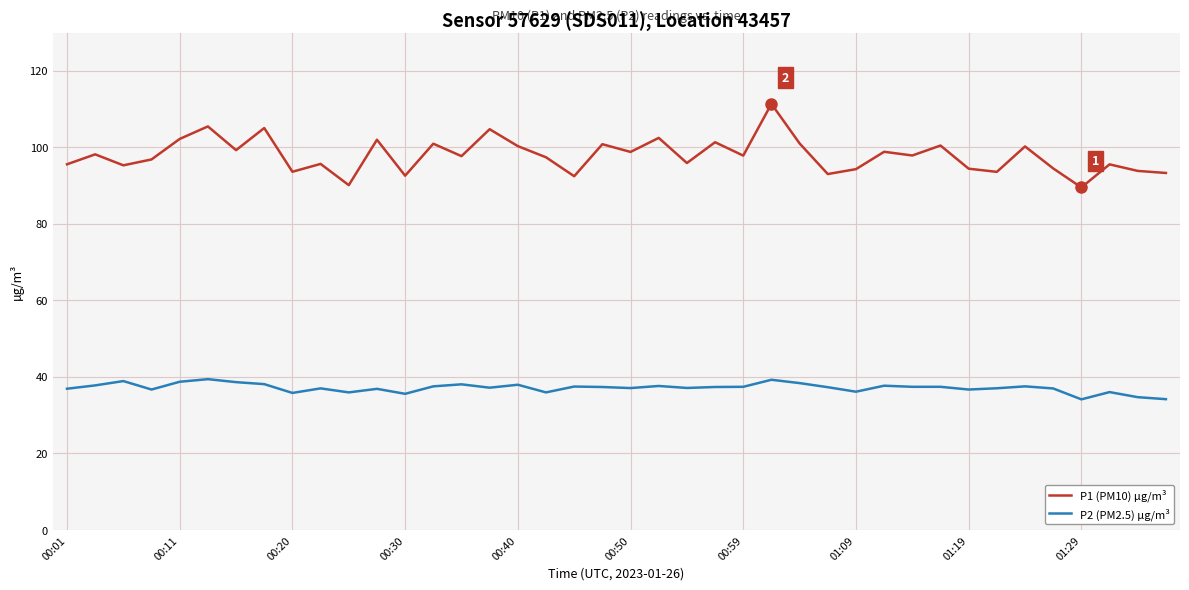

True or false: P2 (PM2.5) µg/m³ and P1 (PM10) µg/m³ intersect in this chart.

False